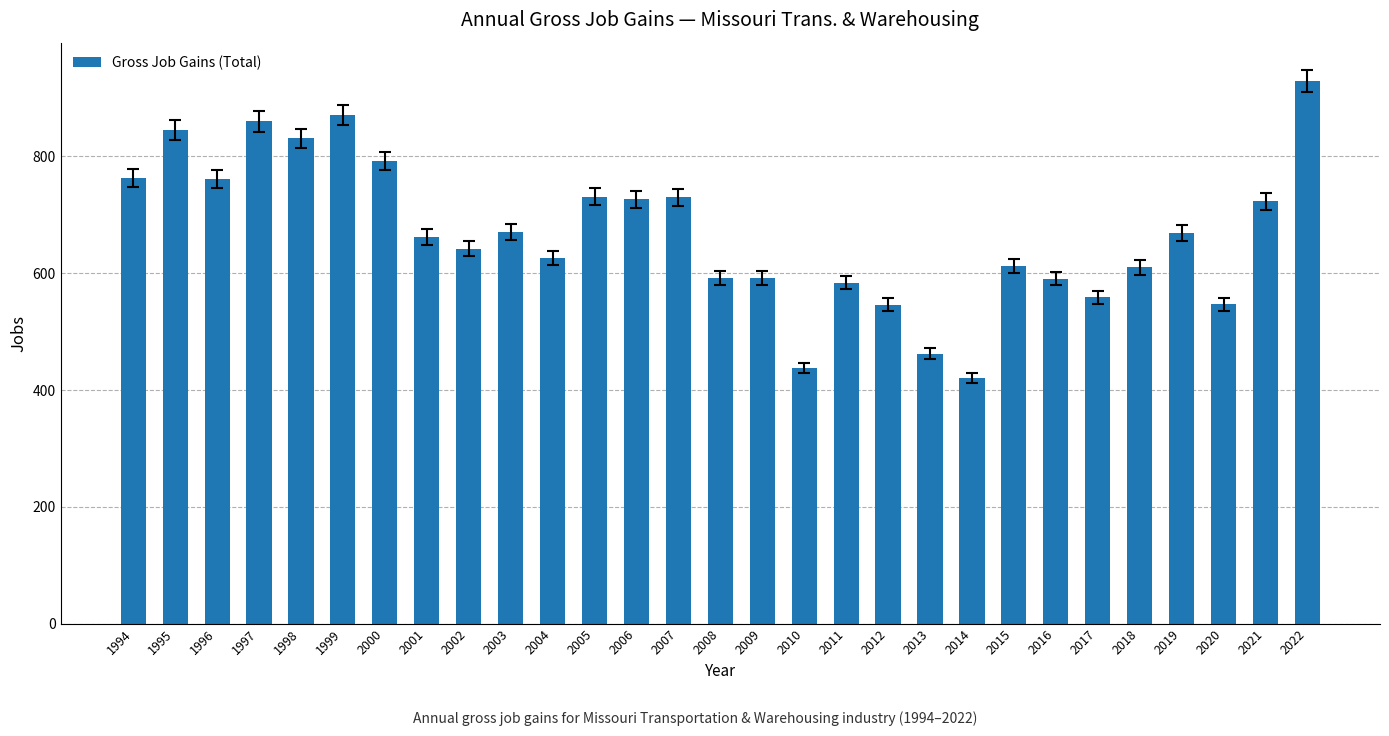

The chart shows a value of 792 at 2000. True or false?

True